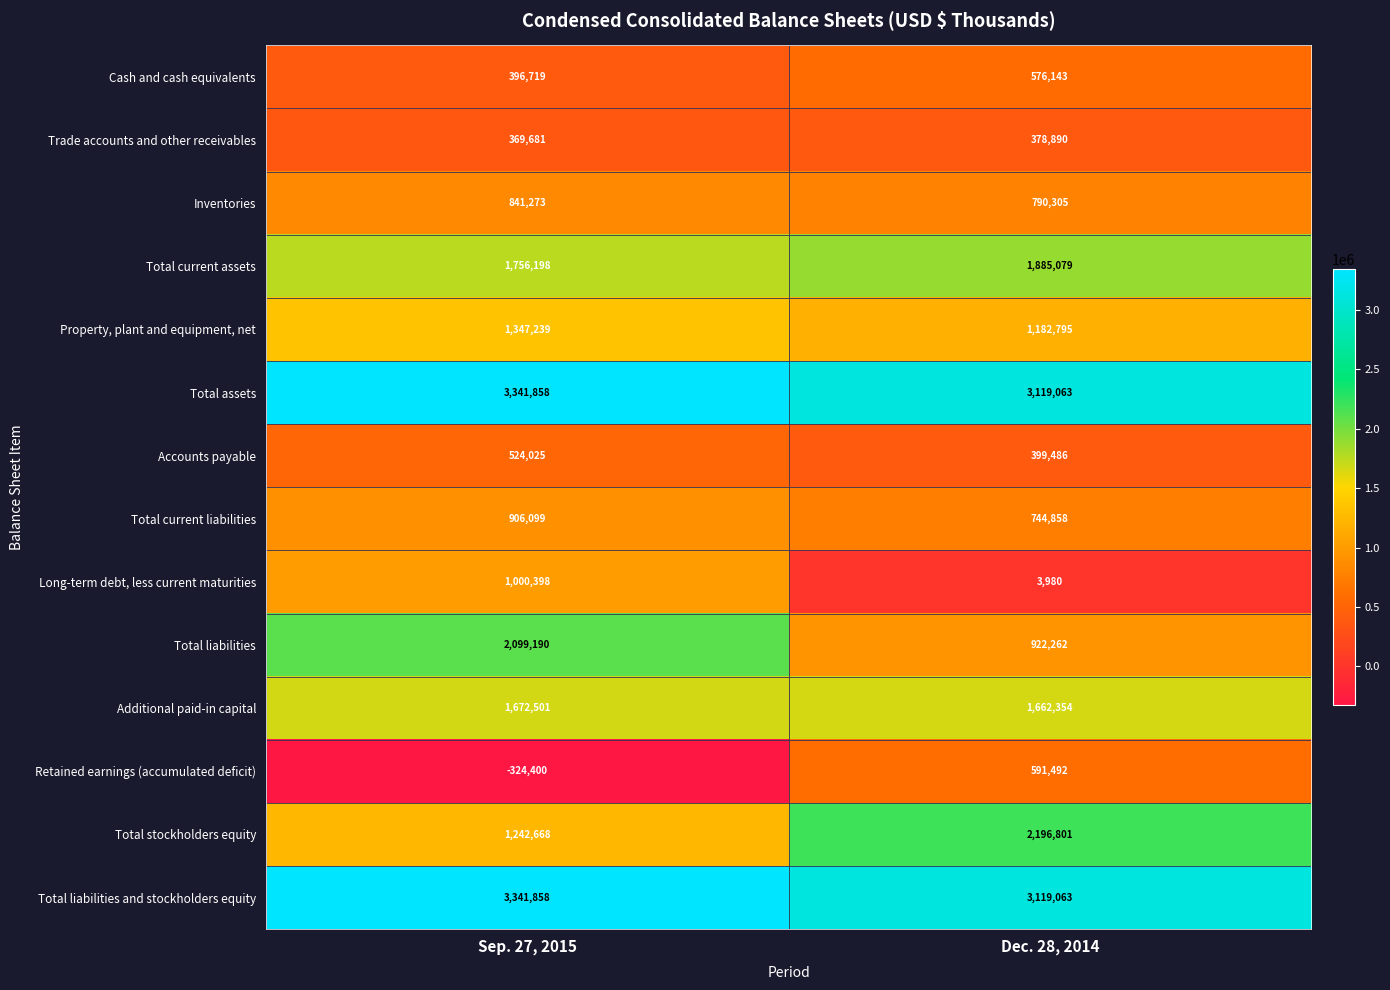

Which series has the widest spread of values?

Total liabilities